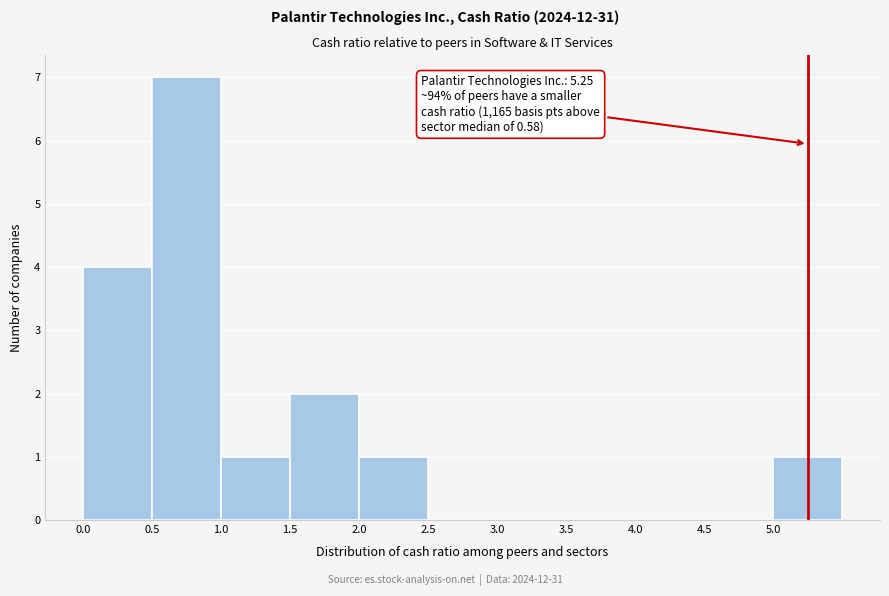

Over which range of the x-axis is the bar tallest?

0.5 to 1.0